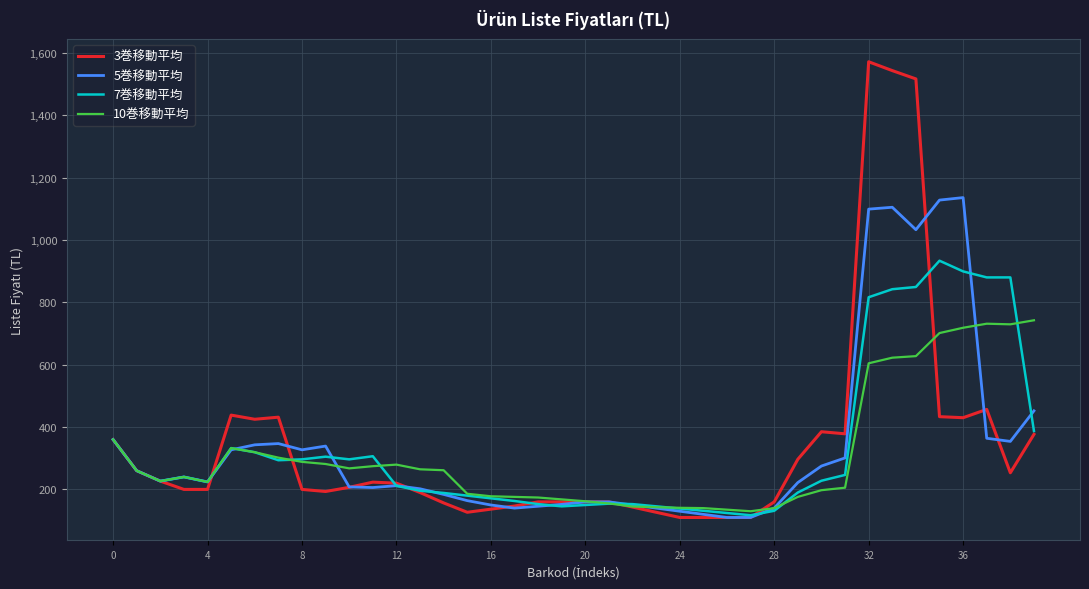

What is the lowest value of the 5巻移動平均 series?

110.0